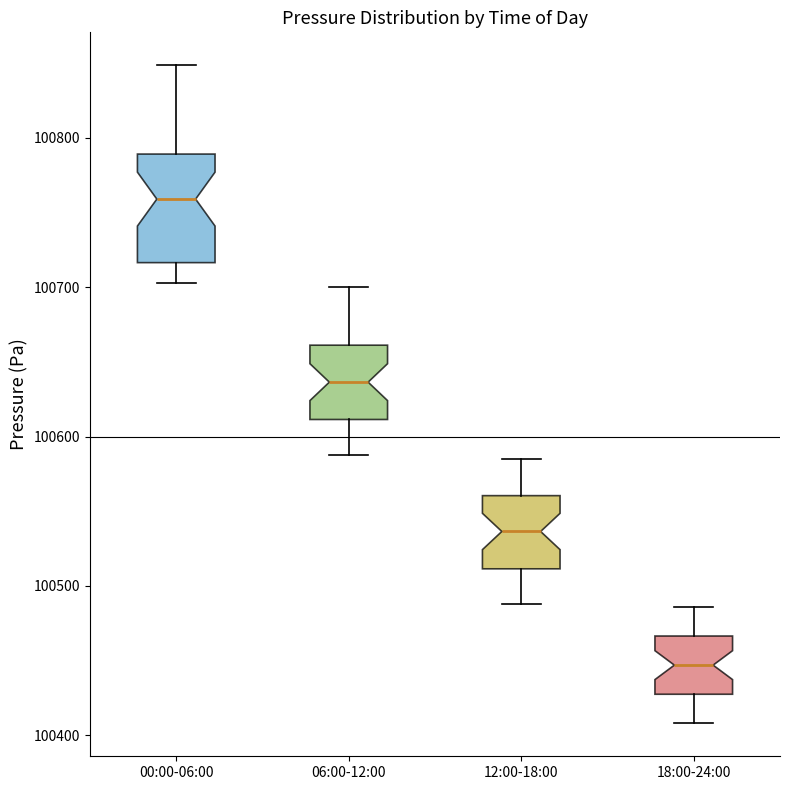

Which box is the tallest, from its lower edge to its upper edge?

00:00-06:00